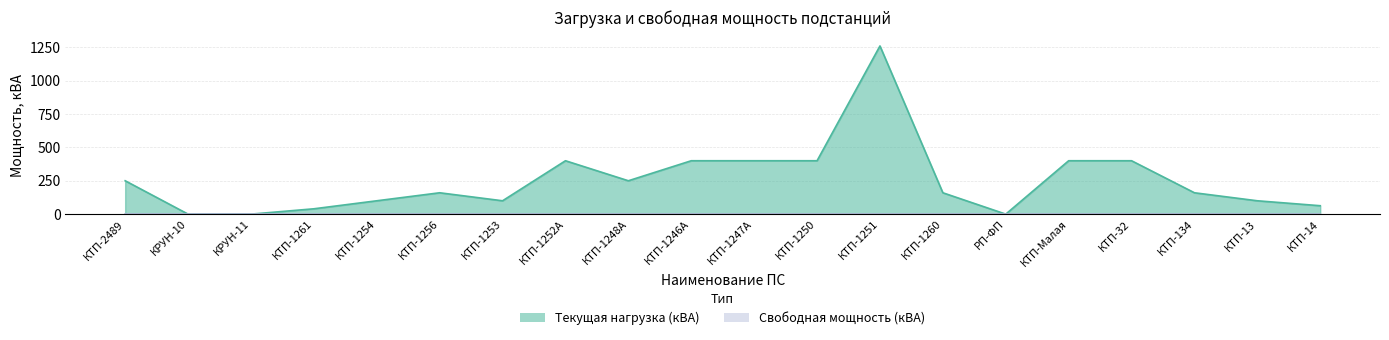

Rank the categories by value from lowest to highest.

КРУН-10, КРУН-11, РП-ФП, КТП-1261, КТП-14, КТП-1254, КТП-1253, КТП-13, КТП-1256, КТП-1260, КТП-134, КТП-2489, КТП-1248А, КТП-1252А, КТП-1246А, КТП-1247А, КТП-1250, КТП-Малая, КТП-32, КТП-1251